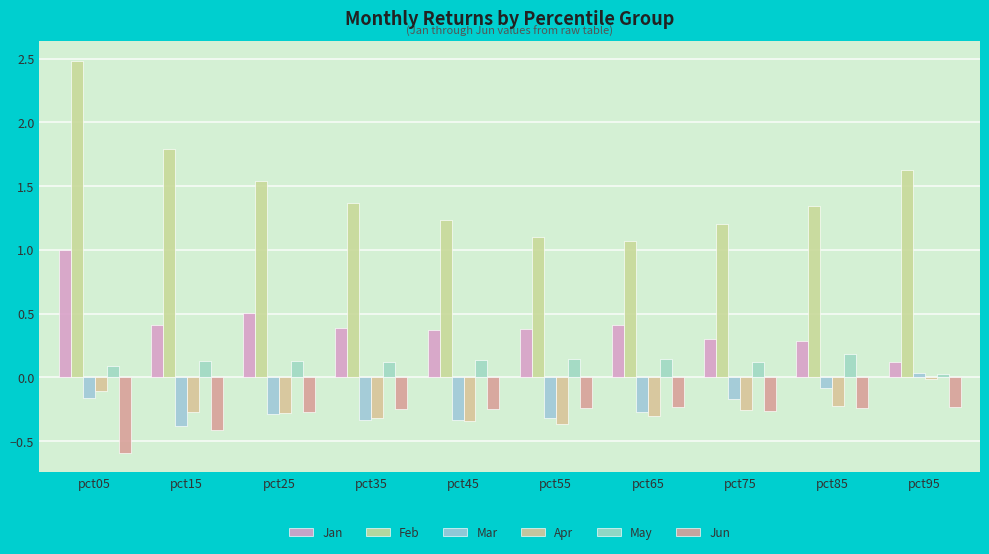

Which series has the widest spread of values?

Feb